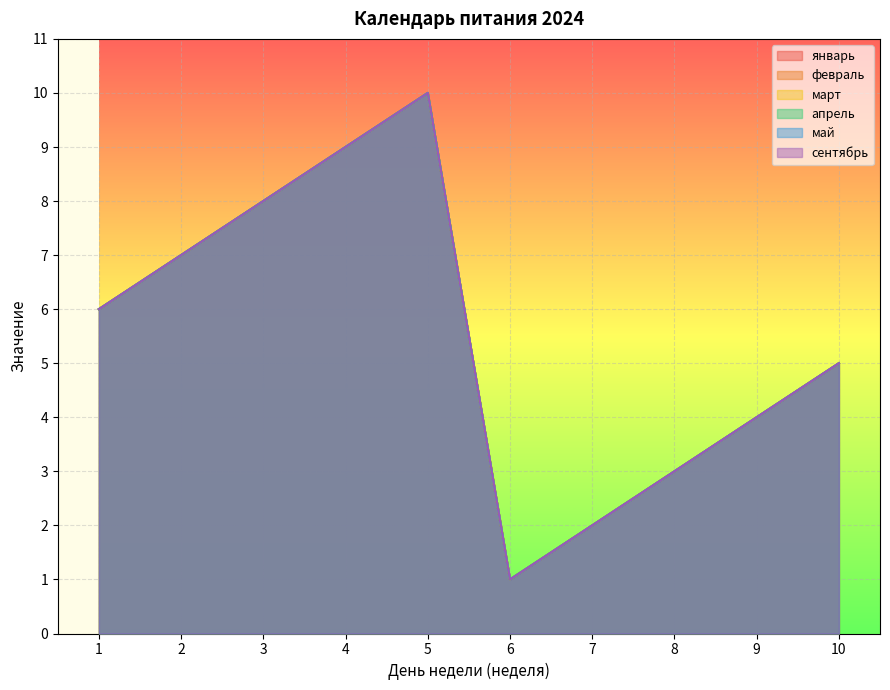

Where does the февраль series first go above 6?

2